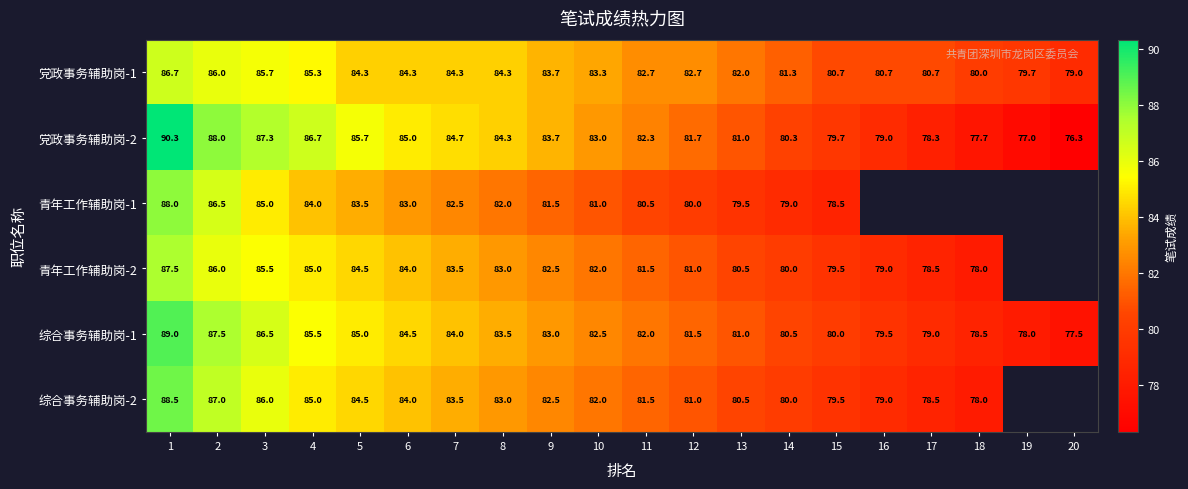

Which series changed the most between 7 and 15?

党政事务辅助岗-2